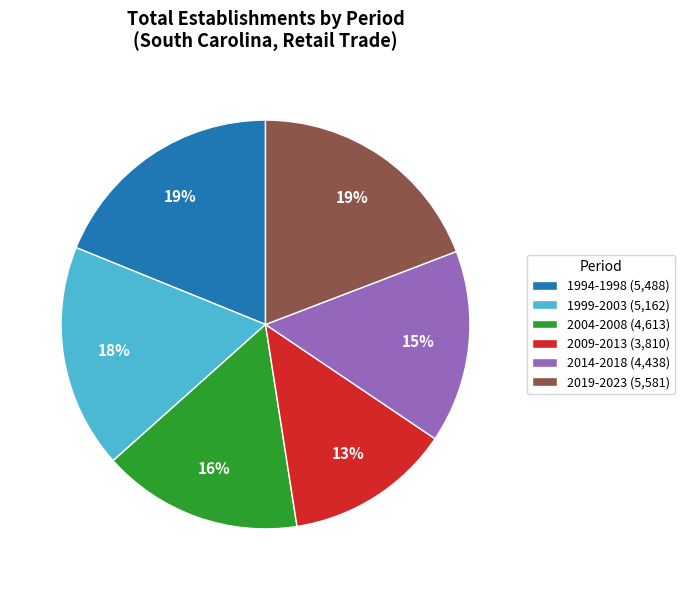

To the nearest percent, what is the average slice percentage?

17%